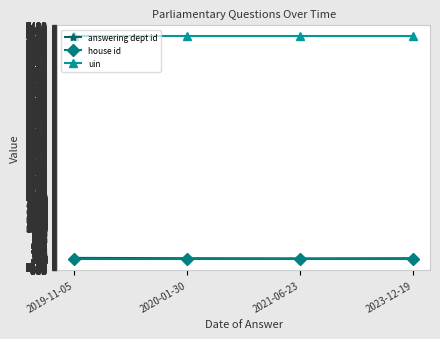

How many interior local valleys does the answering dept id series have?

1